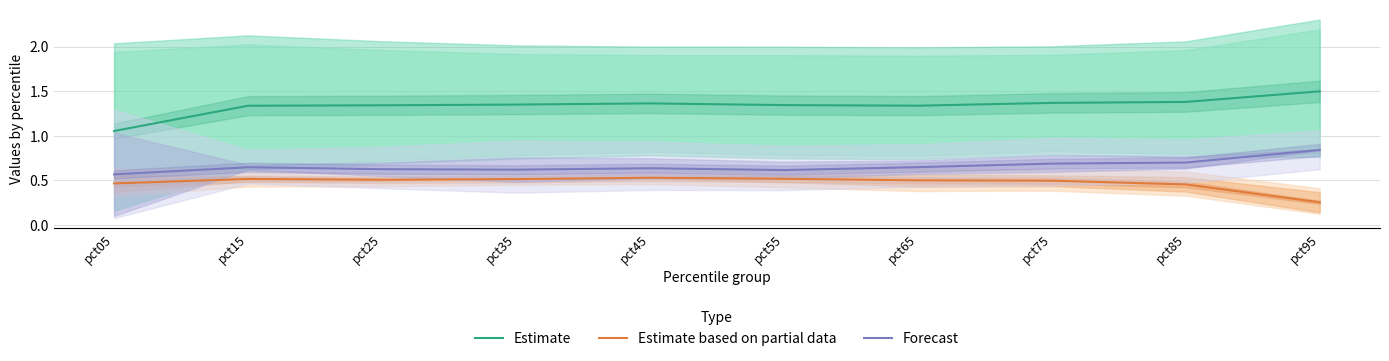

Where is Estimate based on partial data nearest to the value 0?

pct95